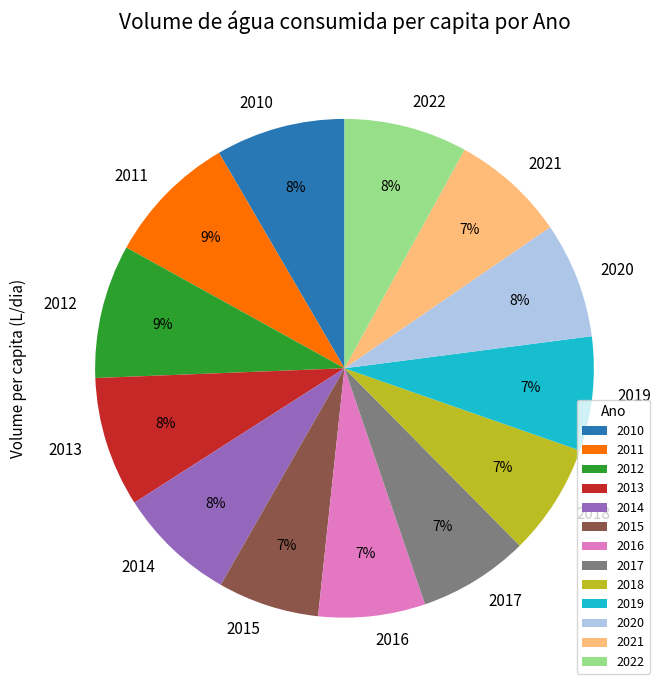

What percentage is the 2019 slice, to the nearest percent?

7%